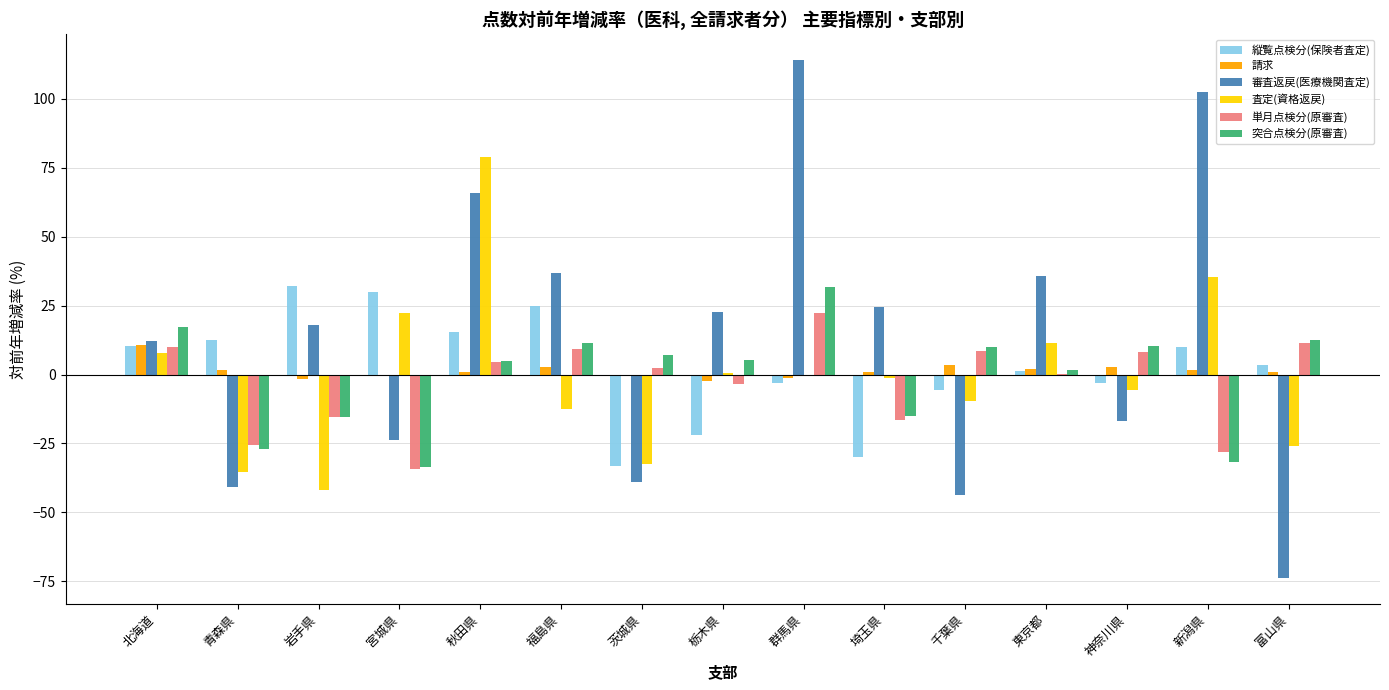

How many categories are shown in the chart?

15